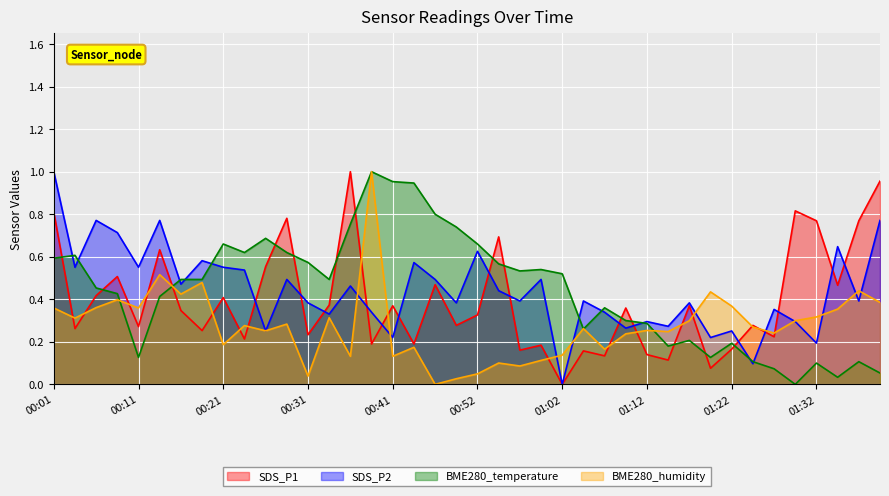

At which category is the sum across all series the highest?

00:01